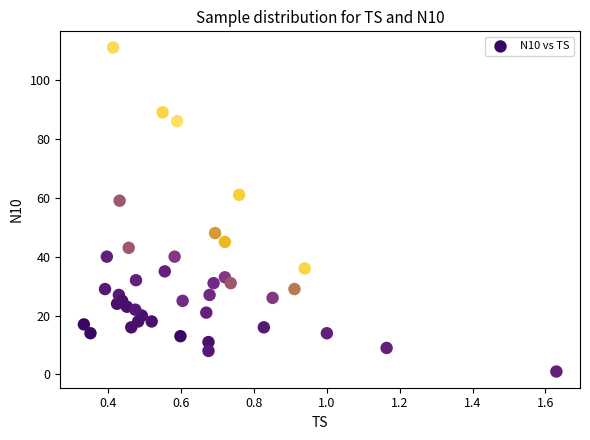

What Y value in the scatter plot is closest to 56?

59